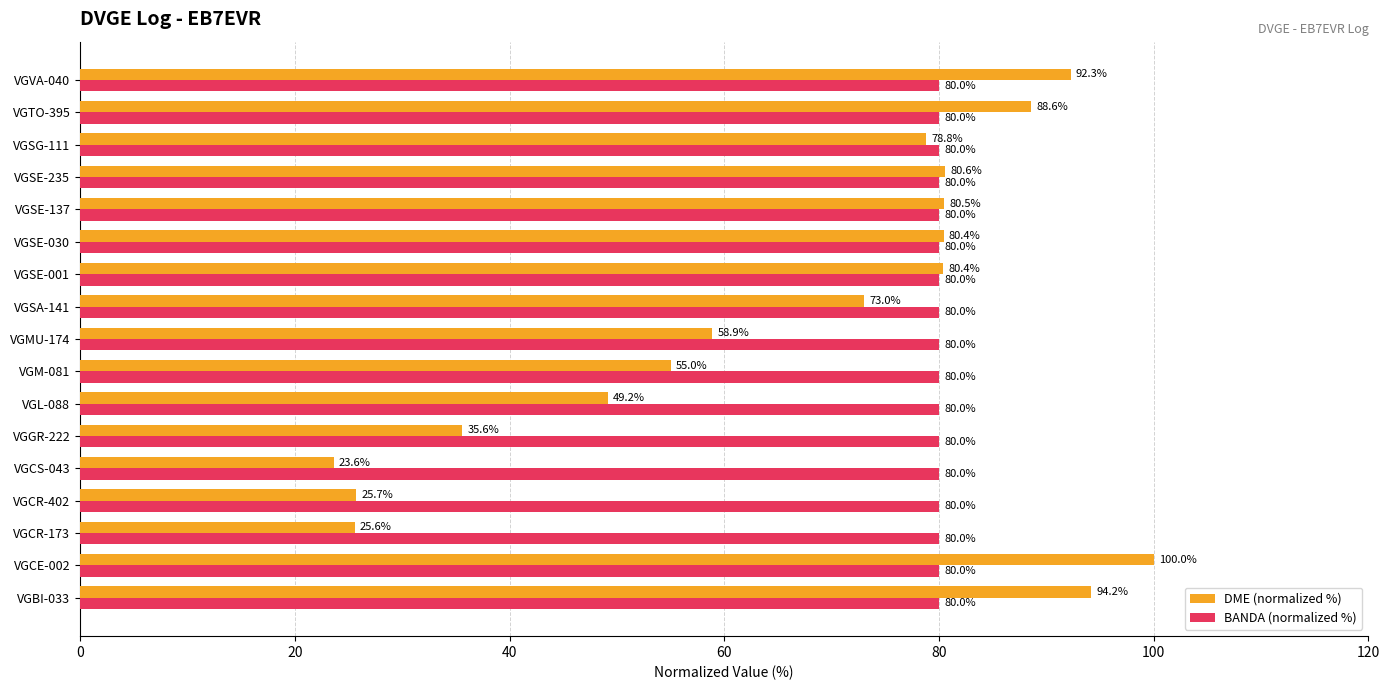

At which category is the sum across all series the highest?

VGCE-002